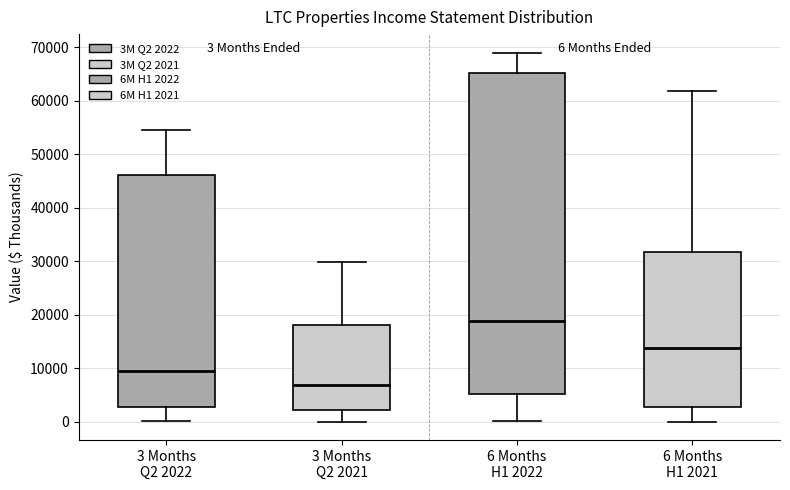

Which box has the lowest median line?

3 Months Q2 2021